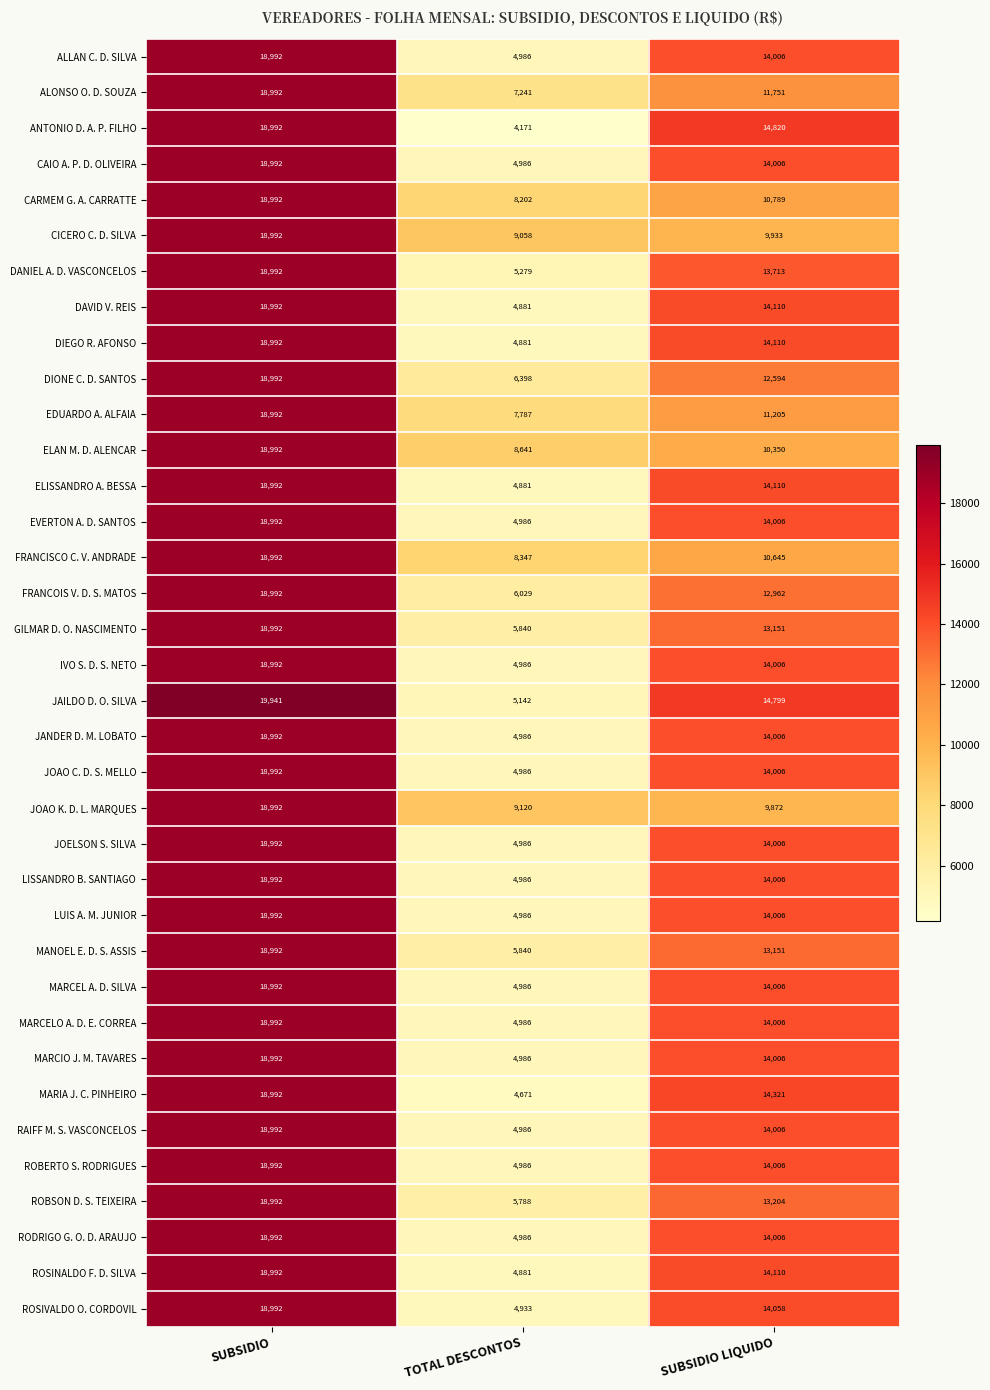

Is it true that RODRIGO G. O. D. ARAUJO equals 23993 at SUBSIDIO LIQUIDO?

False